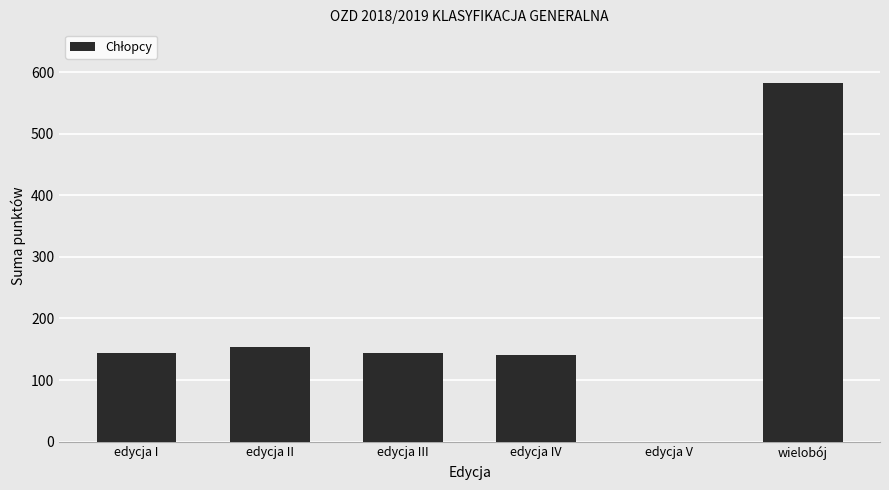

What is the sum of all values?

1164